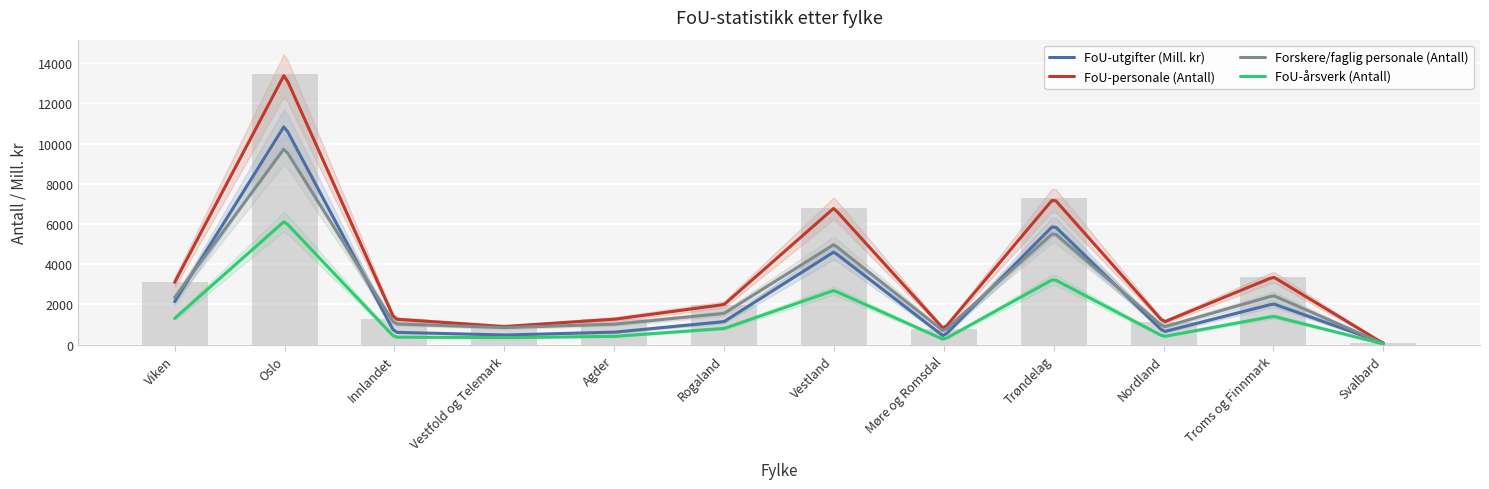

Which series has the widest spread of values?

FoU-personale (Antall)